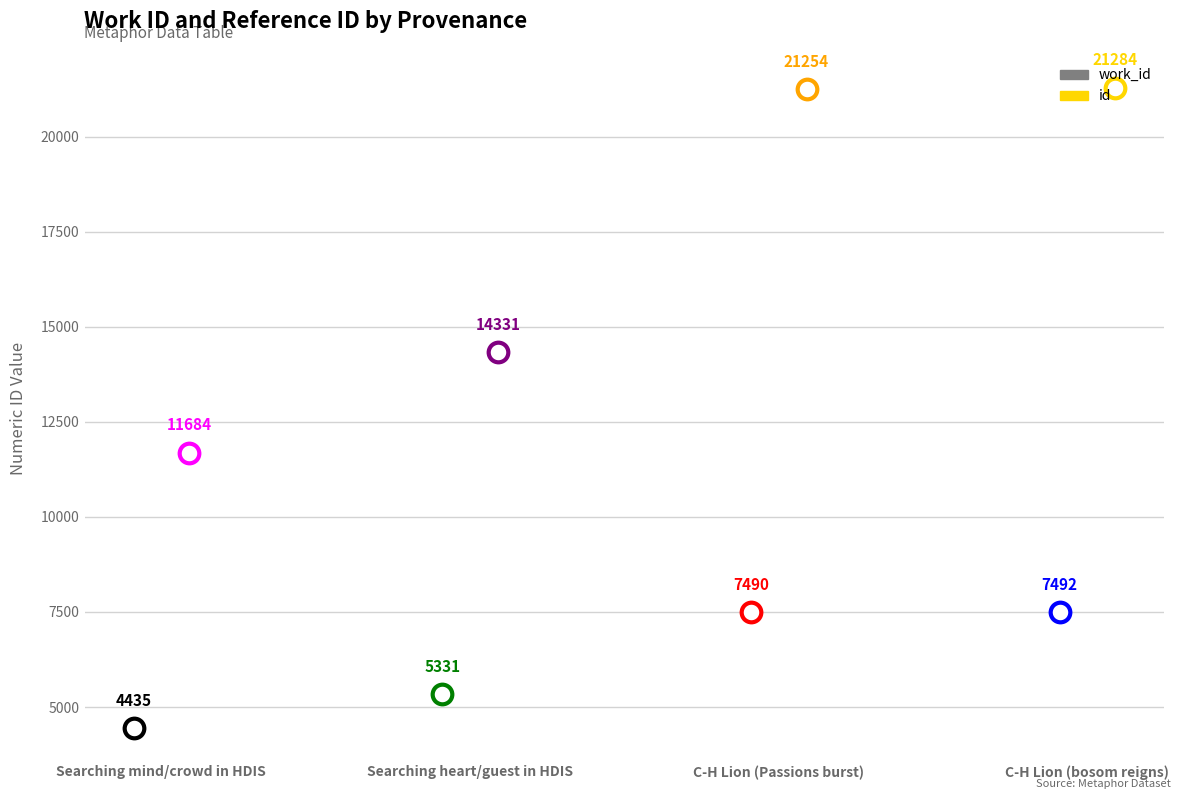

What is the total value across all series at Searching heart/guest in HDIS?

19662